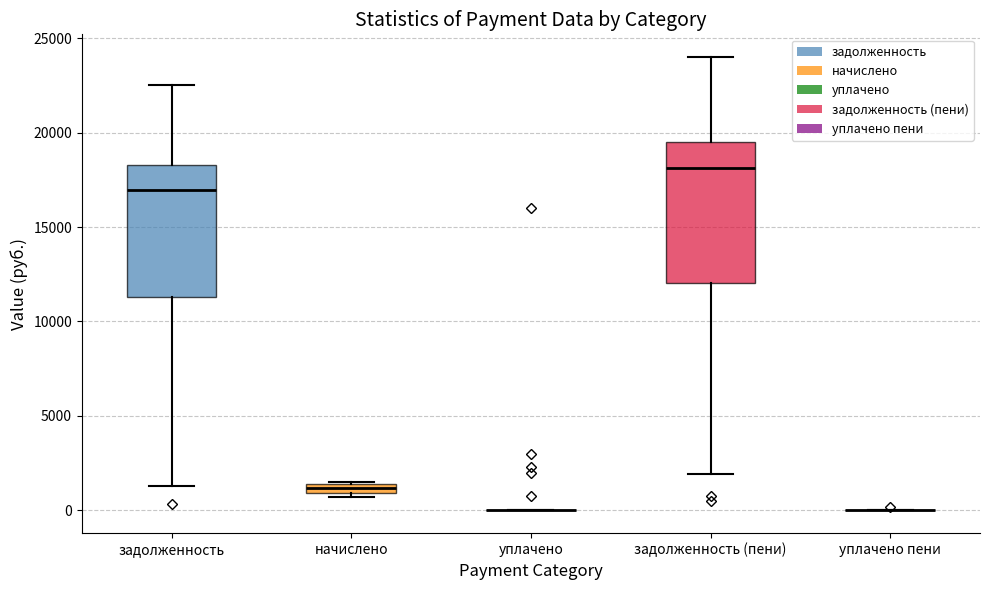

Where is the lower edge of the box for начислено on the y-axis? The values are not printed on the chart, so give them approximately, as read against the axis.

1000